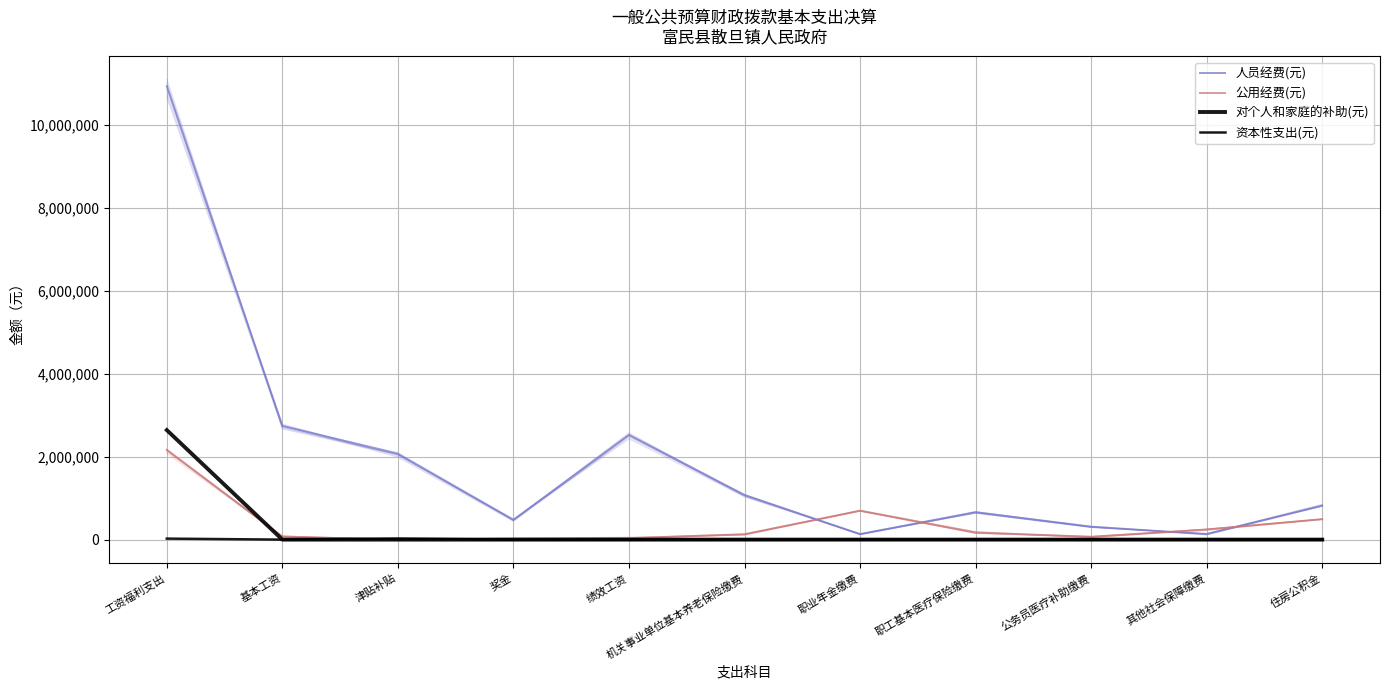

What position from the right is 工资福利支出?

11